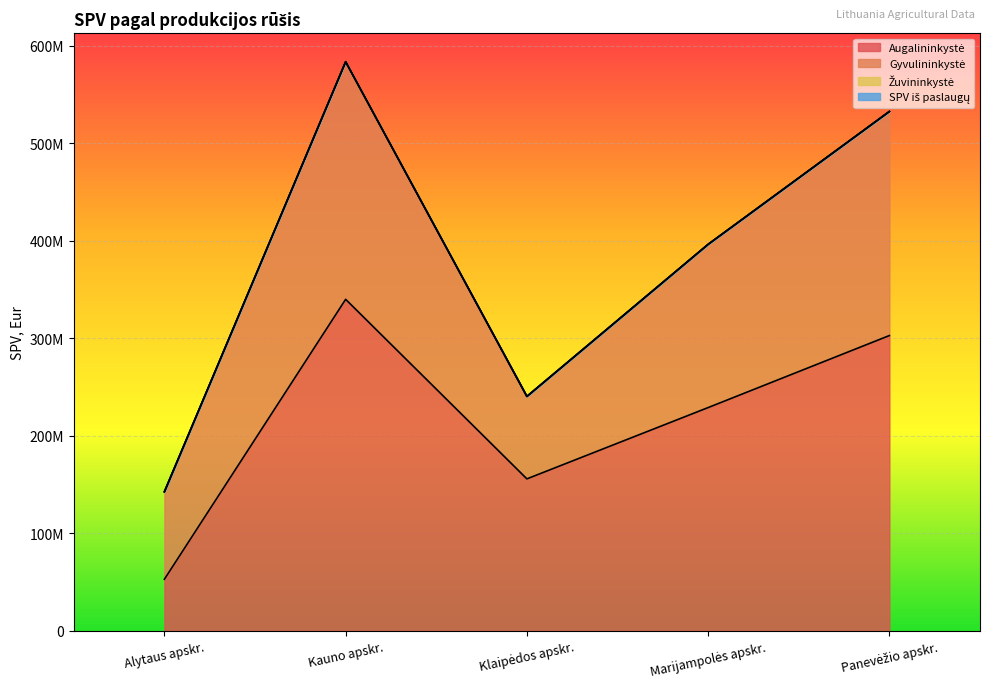

True or false: SPV iš paslaugų and Žuvininkystė cross at least once.

False